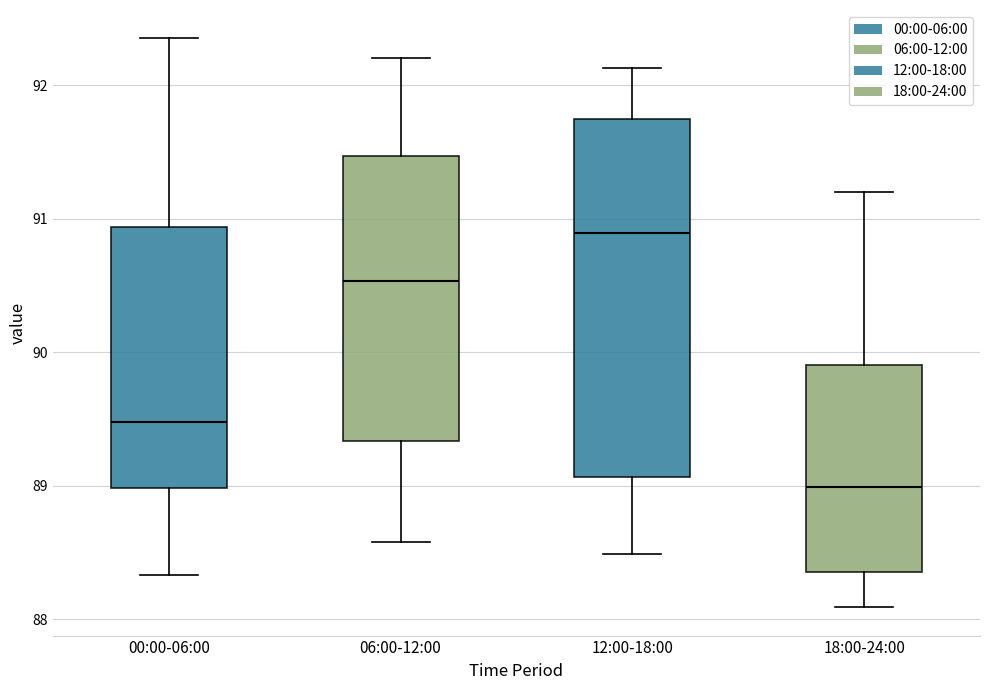

Where does the lower whisker of the box for 18:00-24:00 end on the y-axis? The values are not printed on the chart, so give them approximately, as read against the axis.

88.1